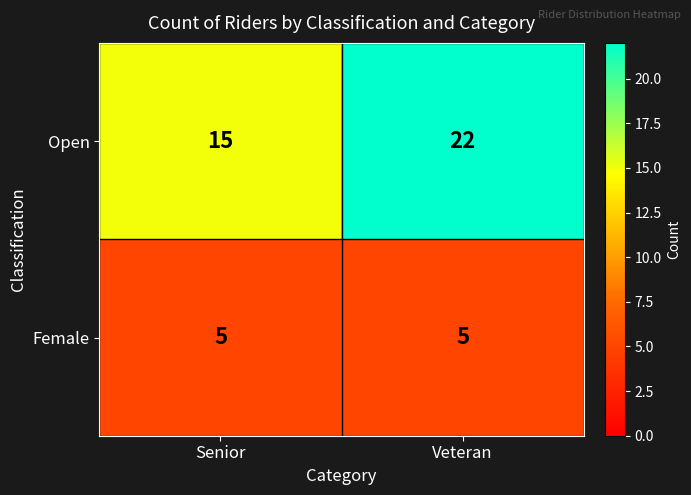

At how many categories does at least one series exceed 7?

2